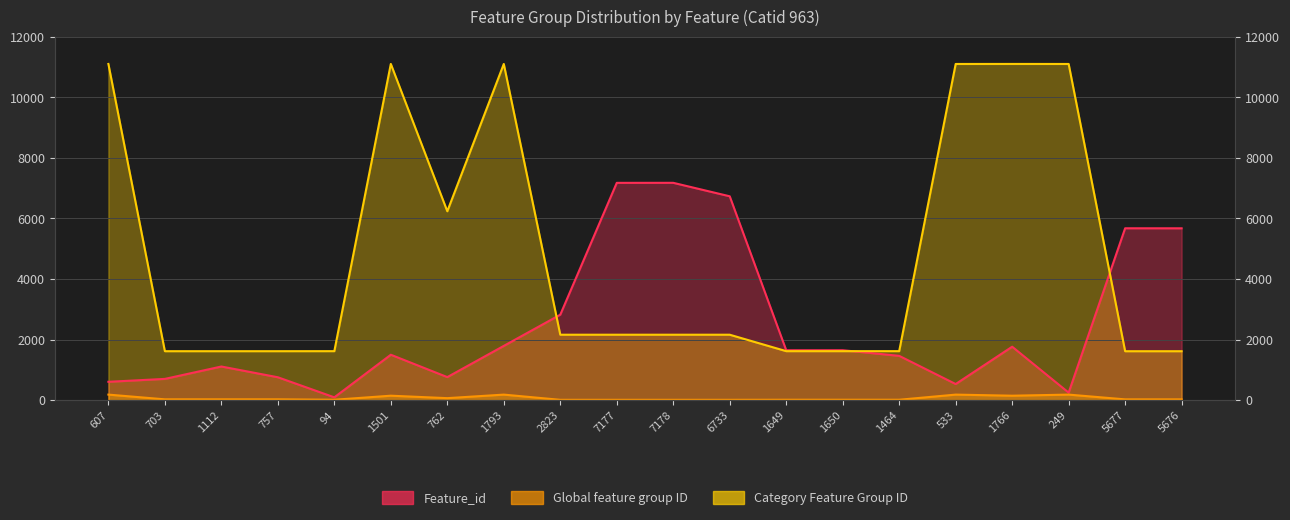

Where is Global feature group ID nearest to the value 98?

762